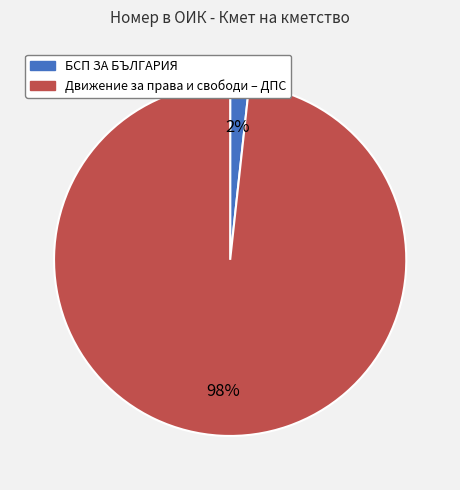

Count the number of slices in the pie.

2